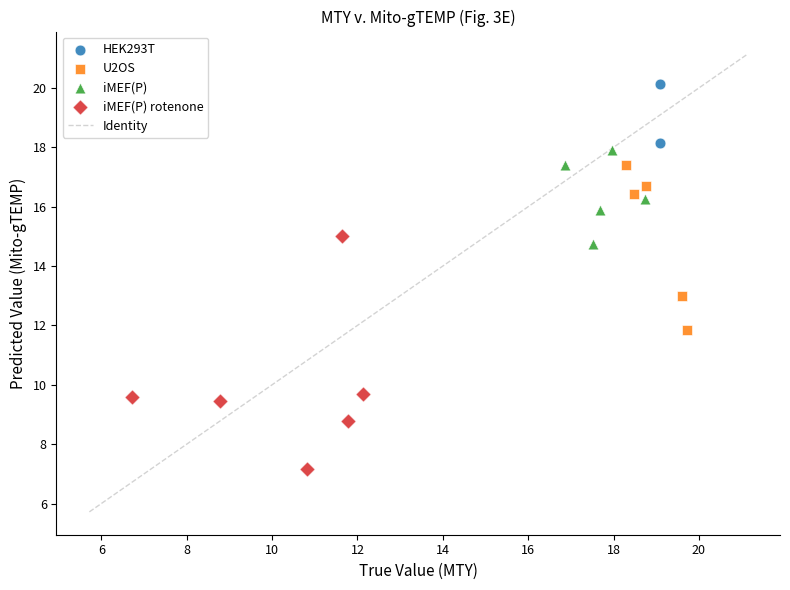

Which series reaches the minimum Y coordinate?

iMEF(P) rotenone